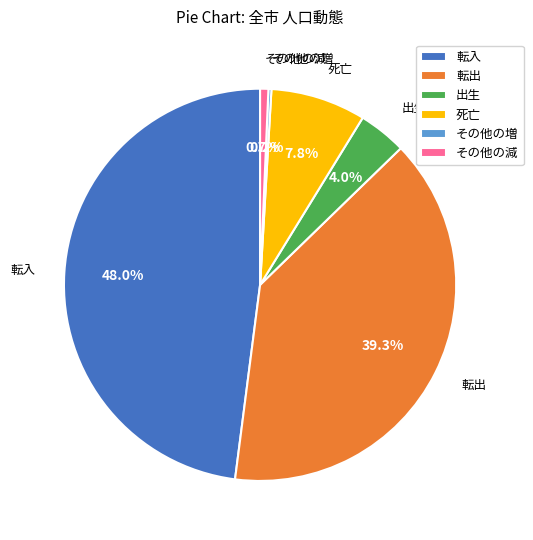

Is 死亡 the majority of the pie?

No